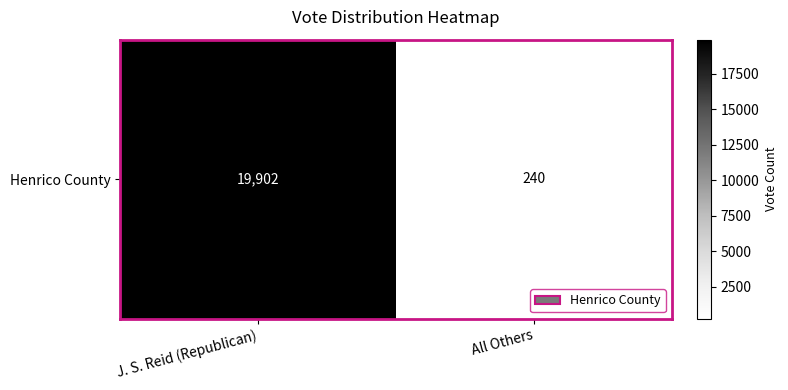

True or false: the data shows 240 at All Others.

True